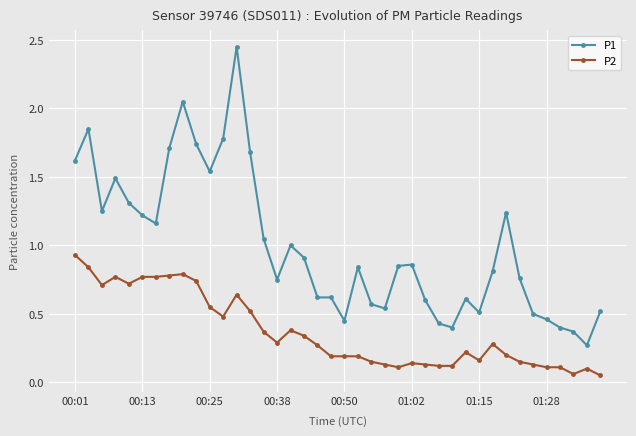

What is the difference between the maximum and second lowest values in the P1 series?

2.1